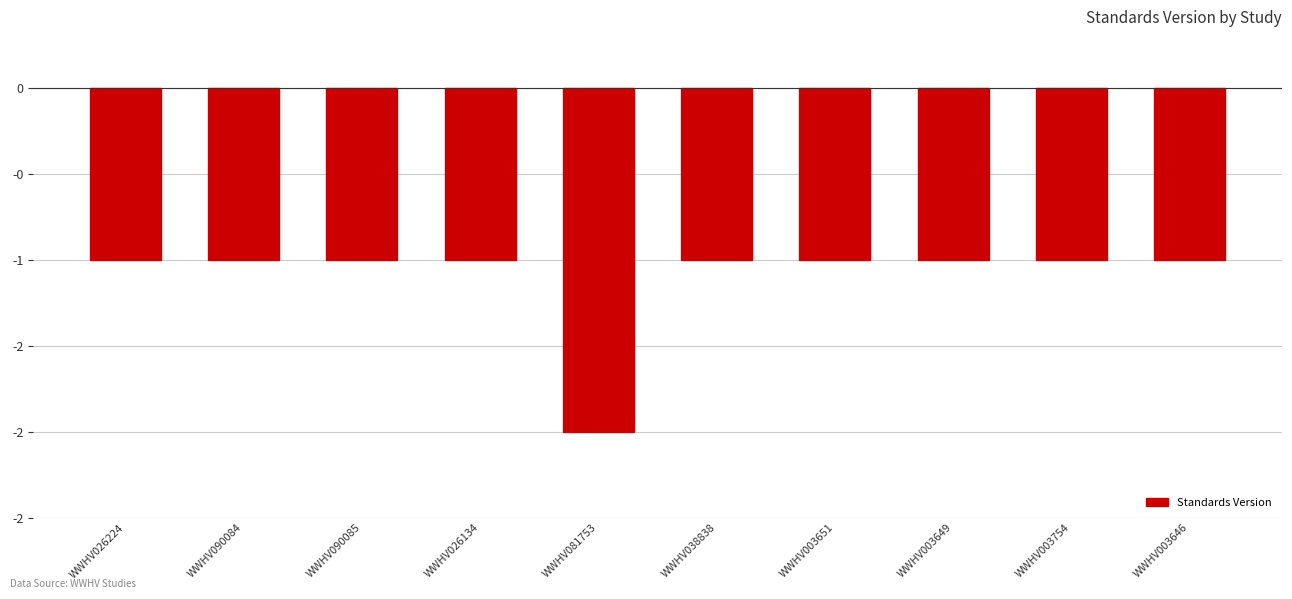

What is the sum of the values at WWHV003651 and WWHV003754?

-2